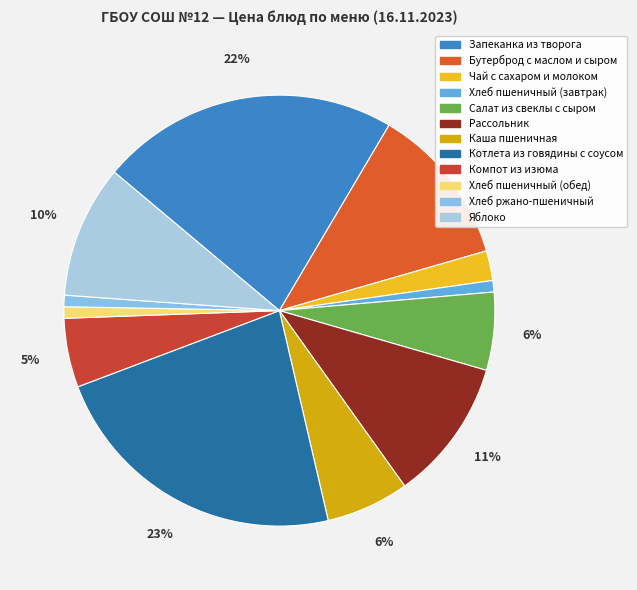

To the nearest percent, what percentage of the pie is Бутерброд с маслом и сыром?

12%